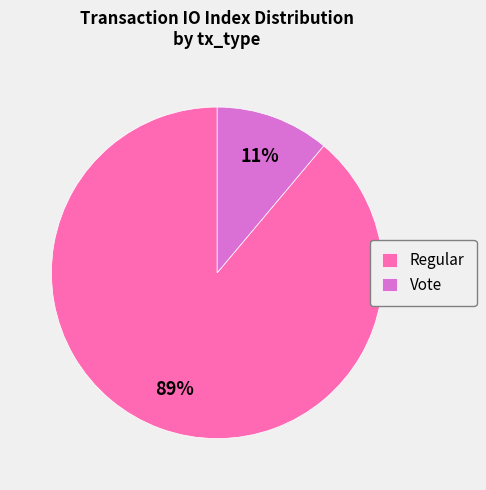

Which has a higher value, Regular or Vote?

Regular